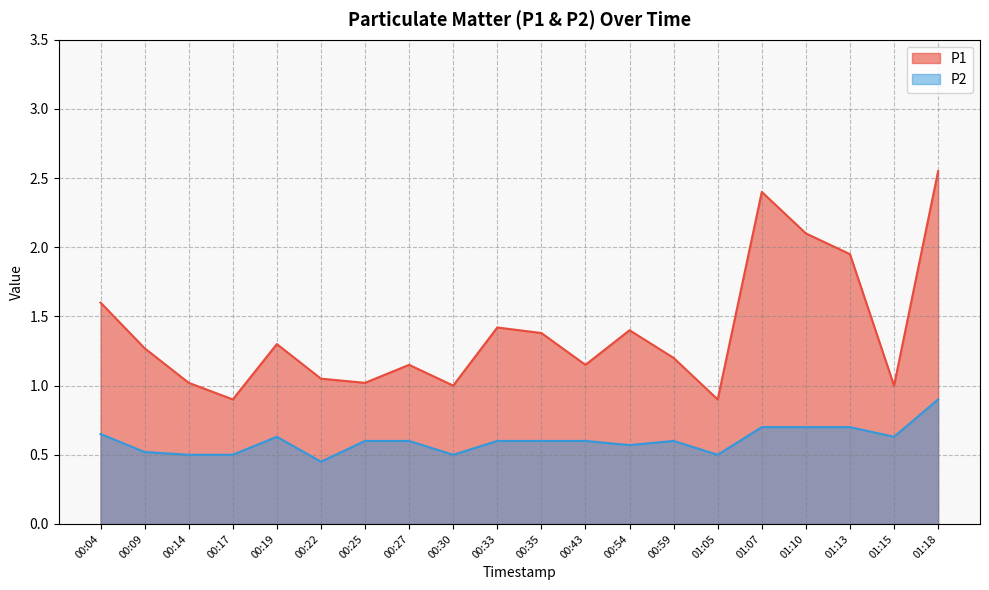

What is the label of the 14th point from the right?

00:25